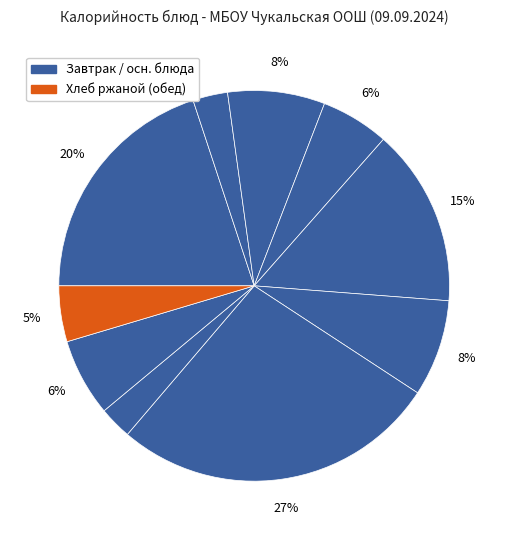

How many segments does this pie chart have?

10